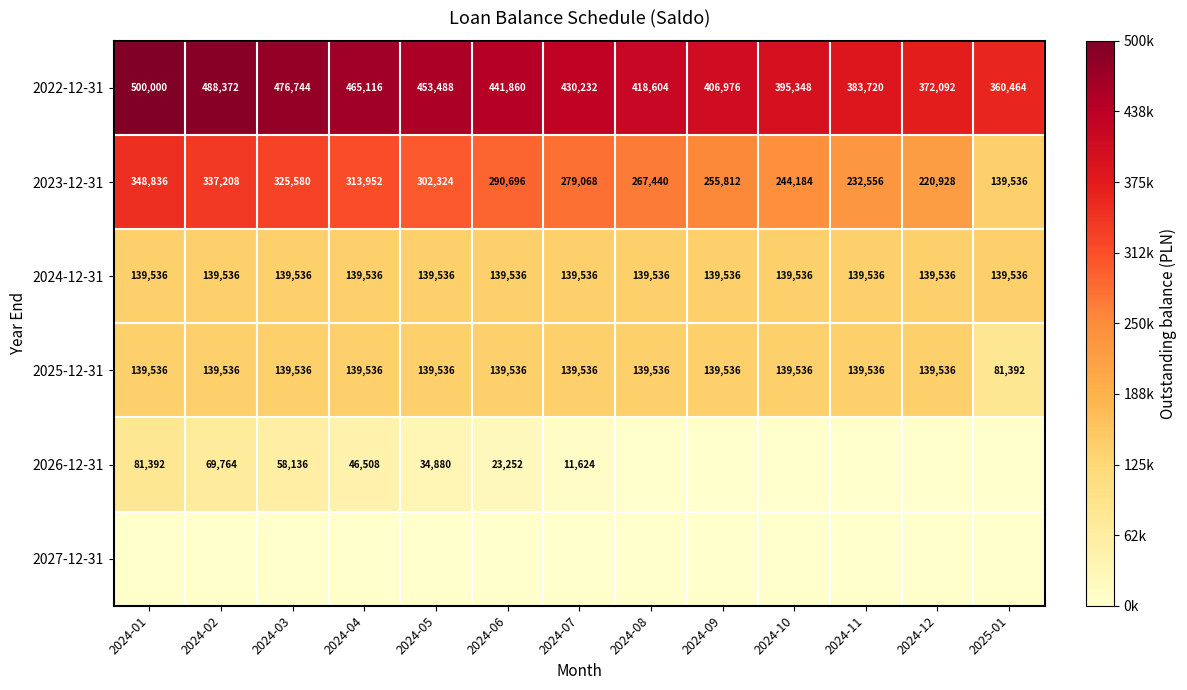

What is the sum of all 2022-12-31 values?

5593016